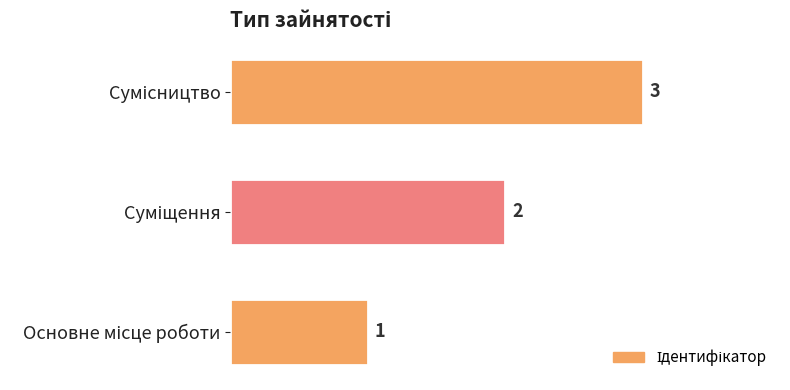

Count the values in the range 1 to 3.

3